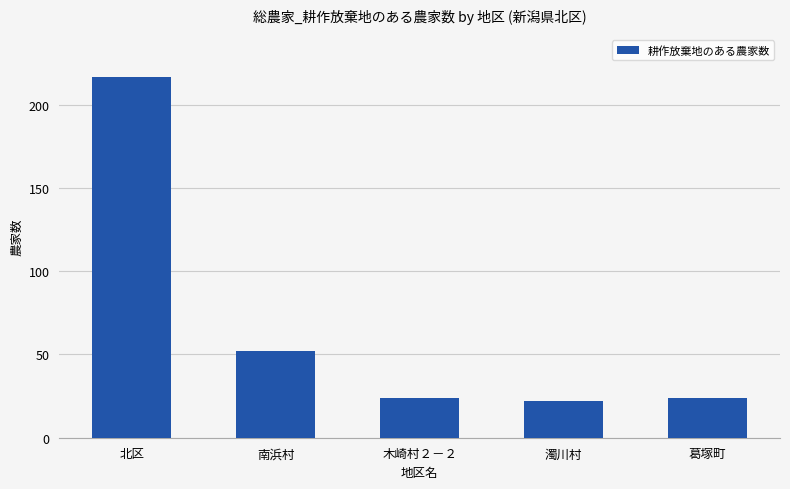

What is the label of the 4th bar from the right?

南浜村